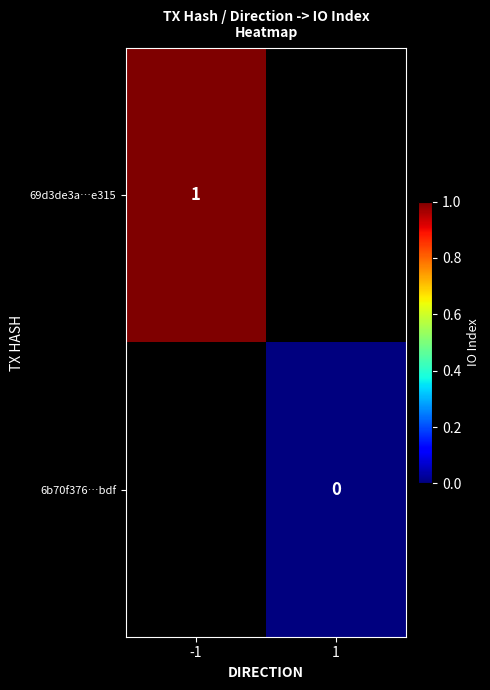

True or false: 69d3de3a…e315 has a value of 0 at -1.

False